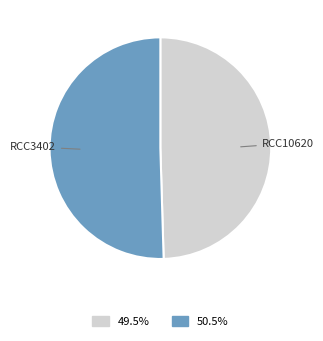

Rank the categories by value from lowest to highest.

RCC10620, RCC3402